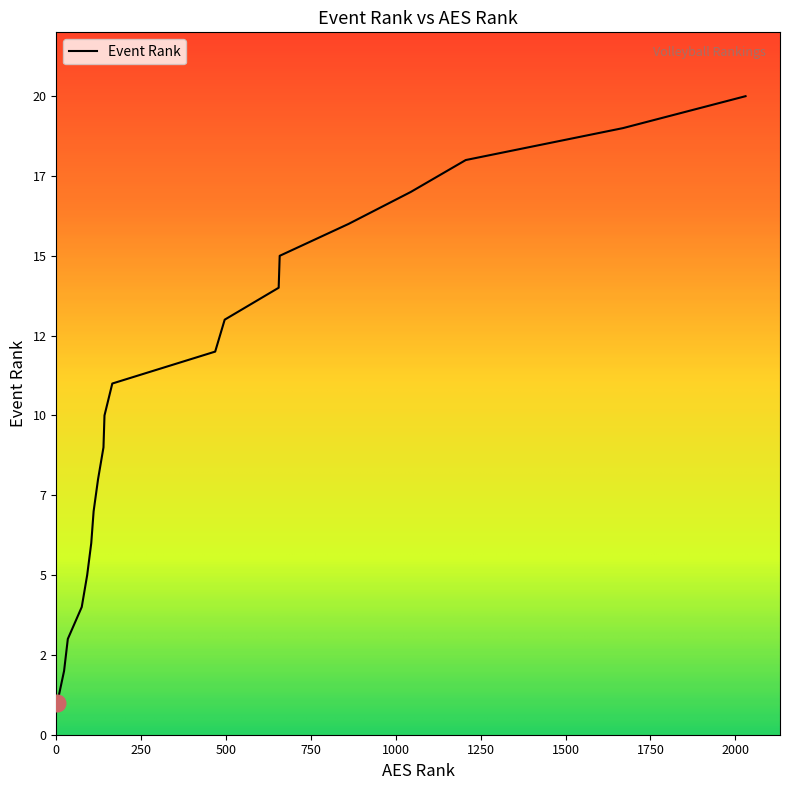

List the labels in order of value, largest first.

2030, 1669, 1206, 1044, 861, 658, 655, 496, 468, 165, 142, 139, 123, 110, 103, 91, 75, 34, 23, 3